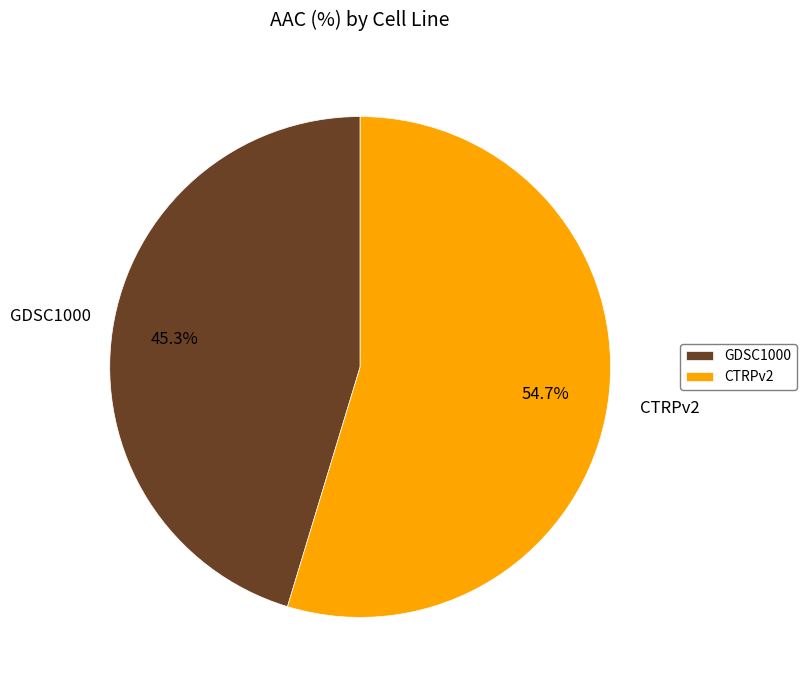

To the nearest percent, what percentage of the pie is GDSC1000?

45%